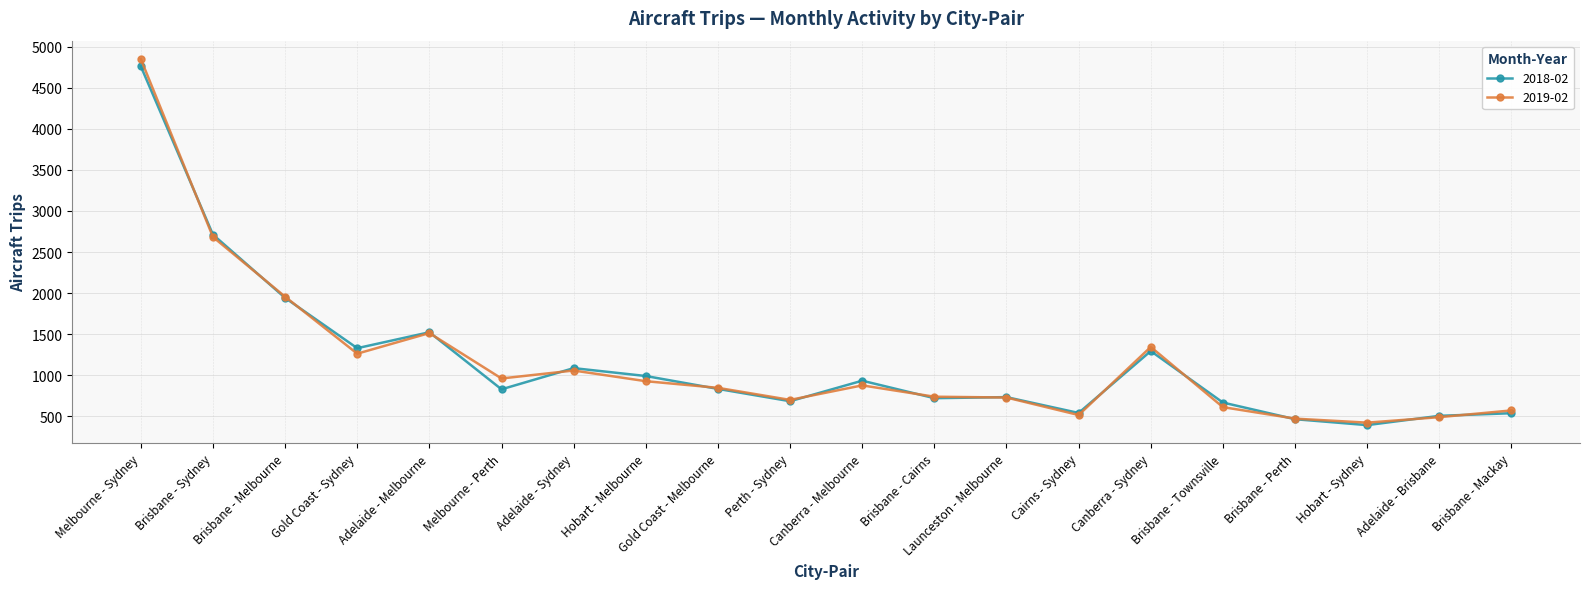

Which category has the lowest value in the 2018-02 series?

Hobart - Sydney